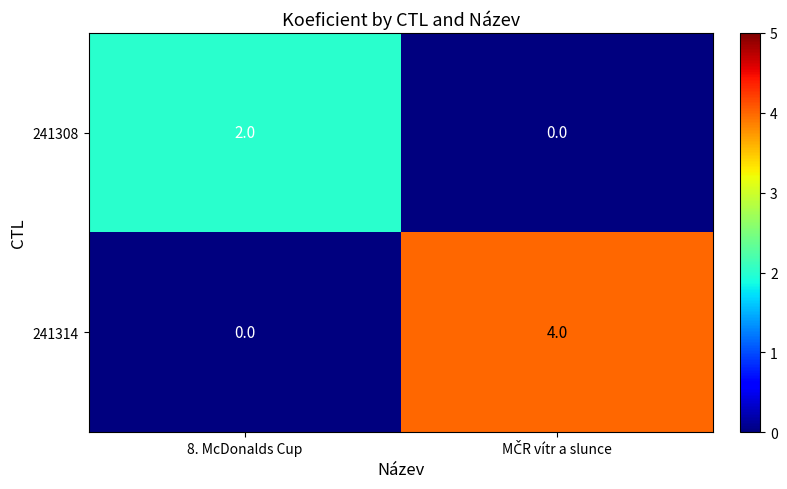

True or false: 241308 has a value of 1 at 8. McDonalds Cup.

False